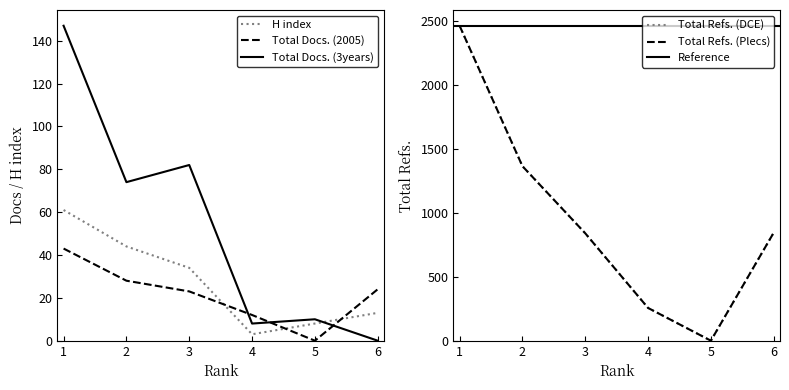

How many data points in Total Refs. are less than 845?

3